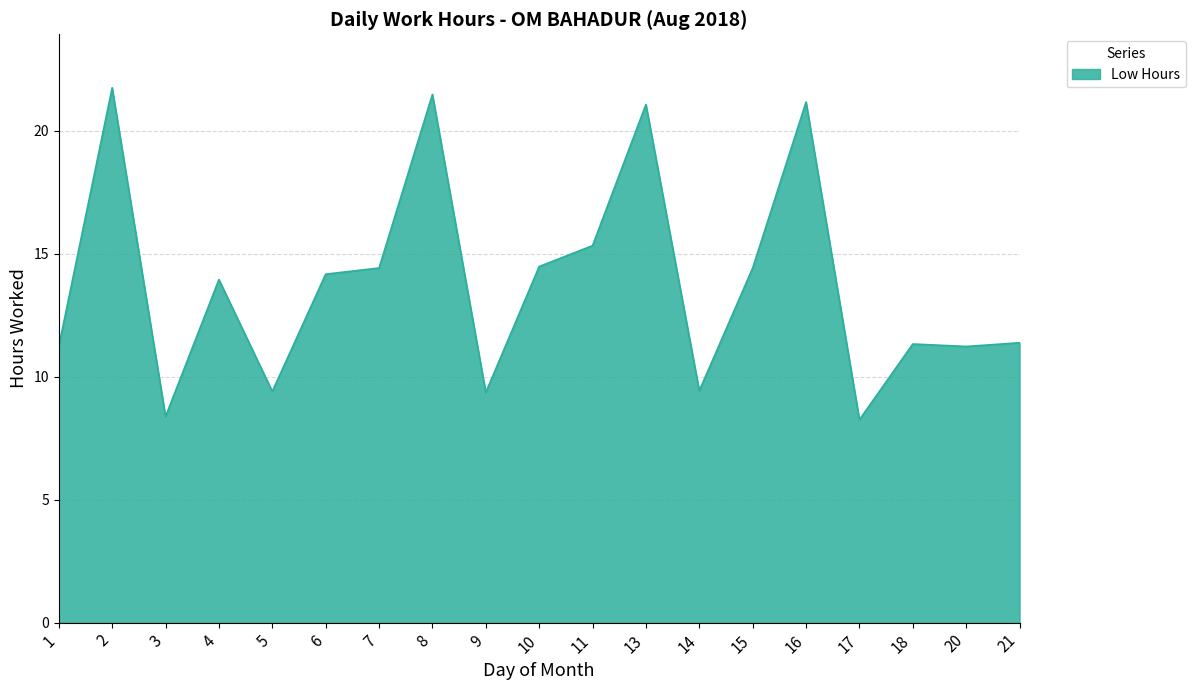

True or false: the data shows 4.5 at 10.

False